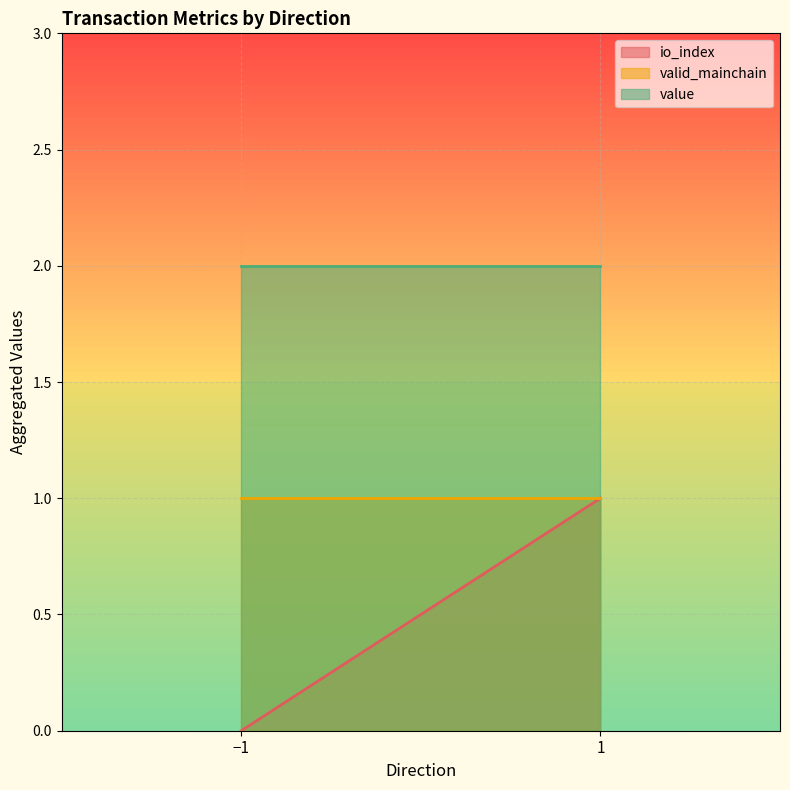

Where is valid_mainchain nearest to the value 1?

-1